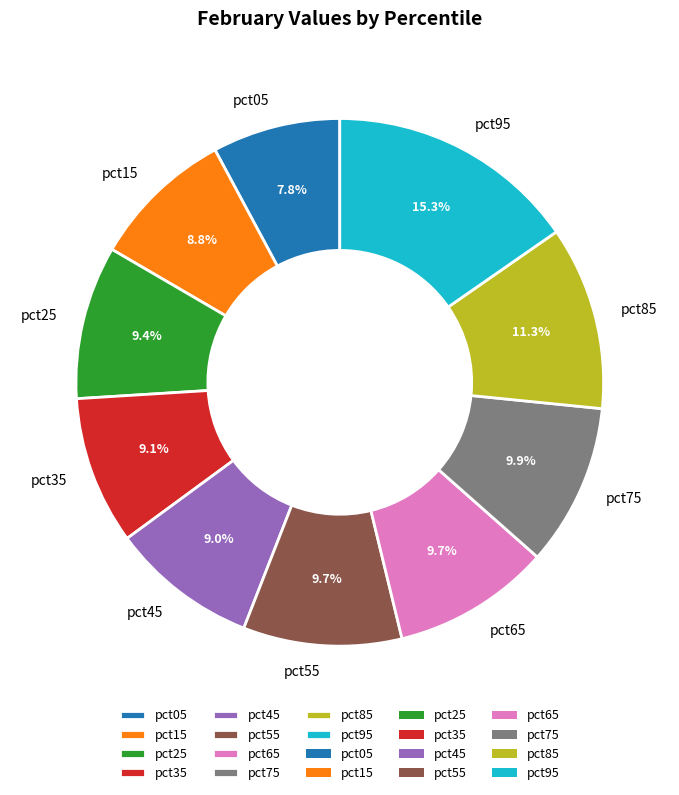

To the nearest percent, what is the combined percentage of pct05 and pct35?

17%